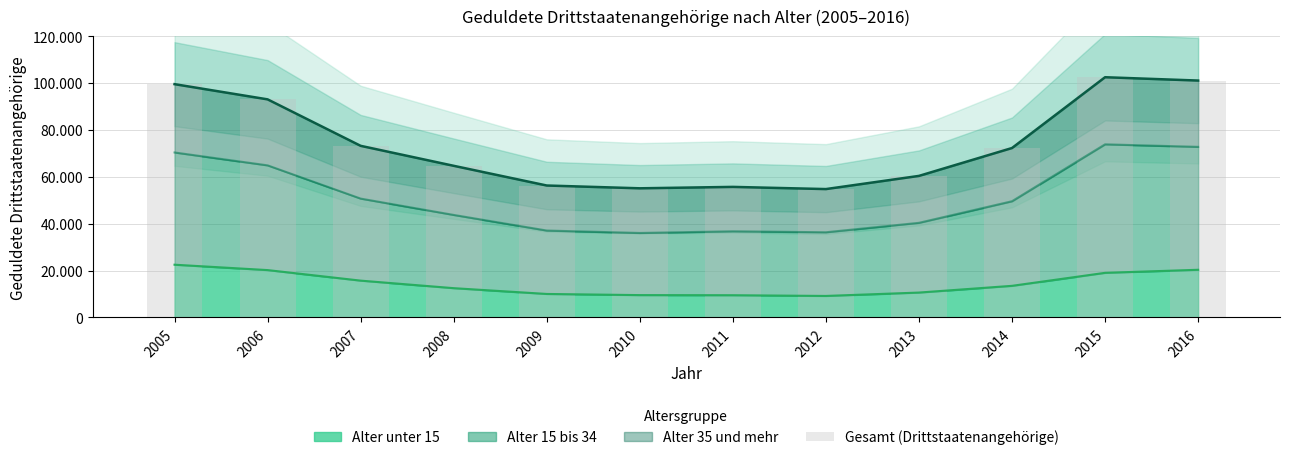

What is the greatest value displayed?

102470